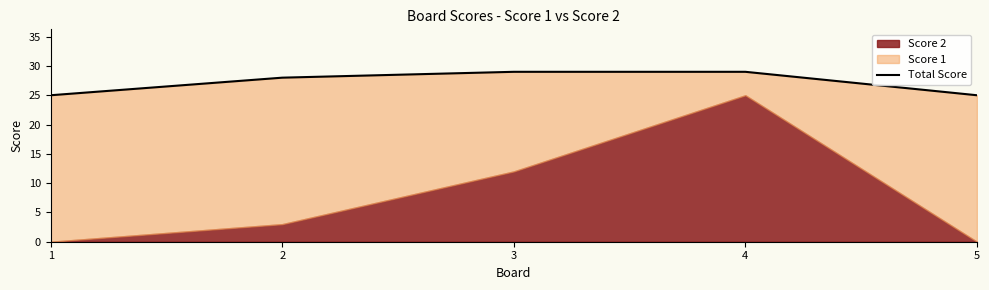

Reading left to right, extract all data points from this chart.

25	28	29	29	25